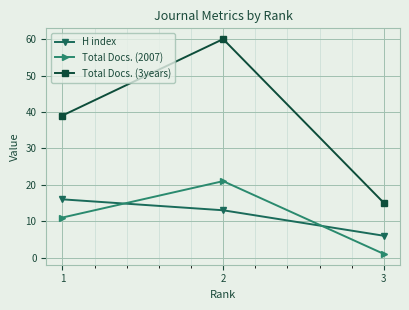

Reading right to left, list all the values displayed in this chart.

H index: 3=6	2=13	1=16
Total Docs. (2007): 3=1	2=21	1=11
Total Docs. (3years): 3=15	2=60	1=39